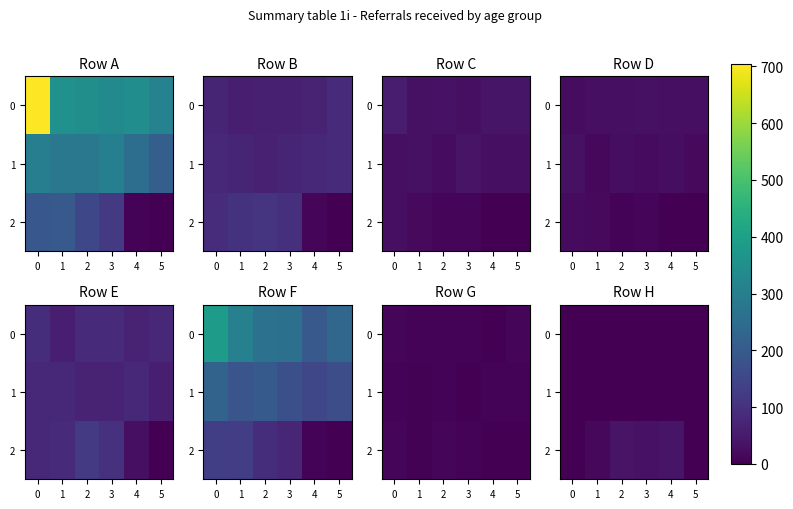

True or false: 0 has a value of 0 at 0.

True